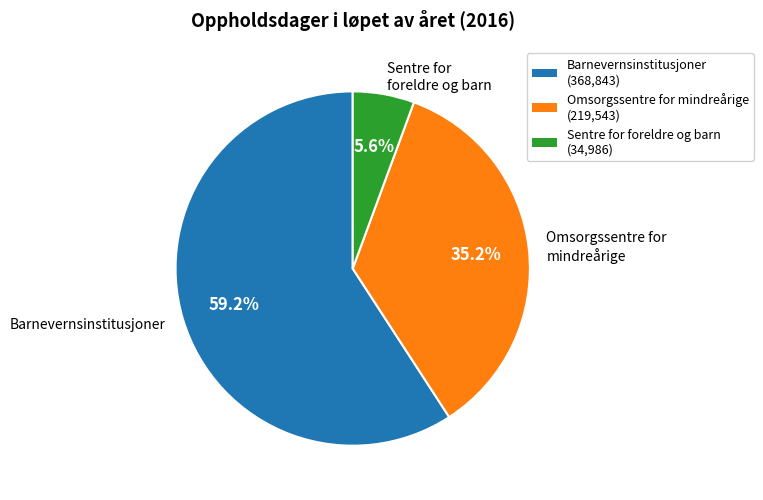

What percentage do Sentre for foreldre og barn and Omsorgssentre for mindreårige together represent?

40.8%